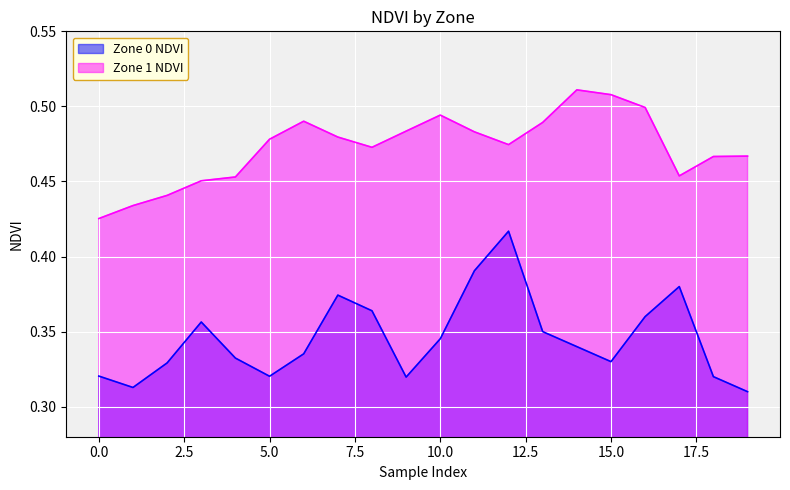

Between 14 and 15, which series saw the biggest shift?

Zone 0 NDVI